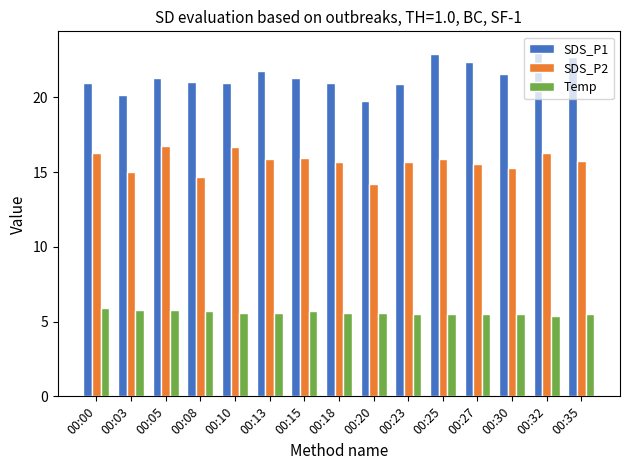

At how many categories does at least one series exceed 19?

15